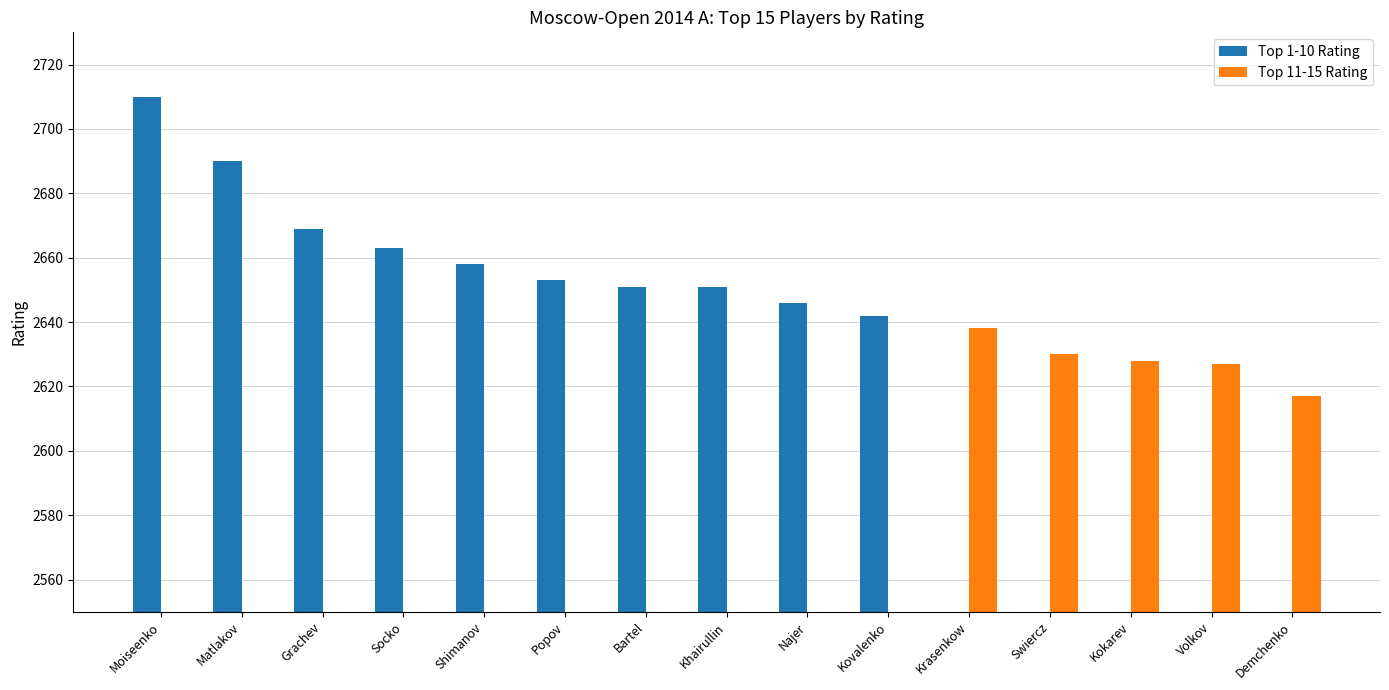

Does the chart contain any negative values?

No